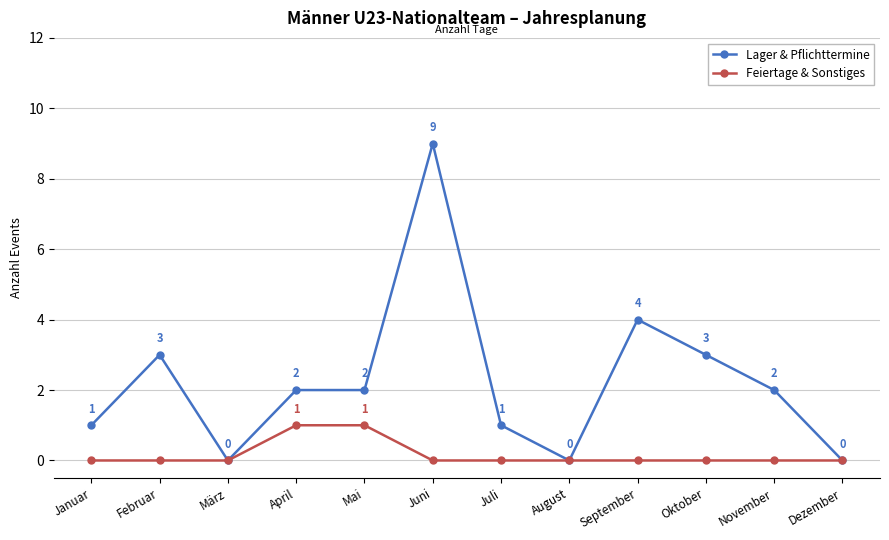

What are all the series names shown in the legend?

Lager & Pflichttermine, Feiertage & Sonstiges